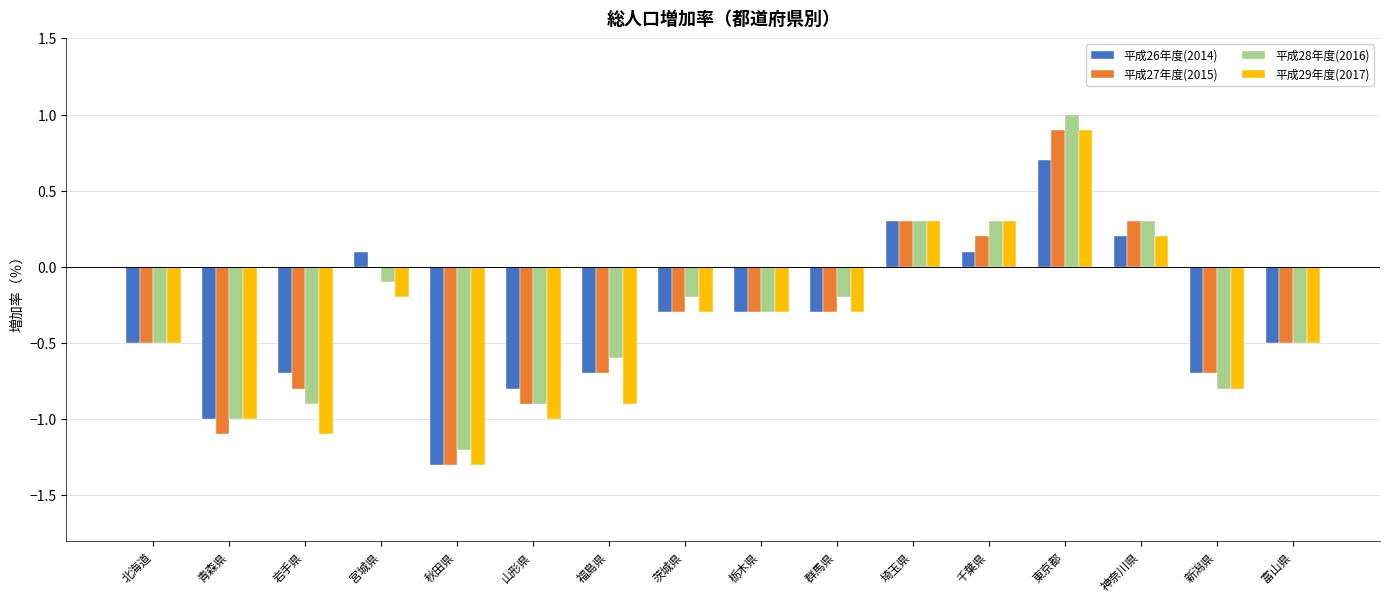

Is the value of 平成28年度(2016) at 秋田県 greater than the value of 平成27年度(2015) at 茨城県?

No